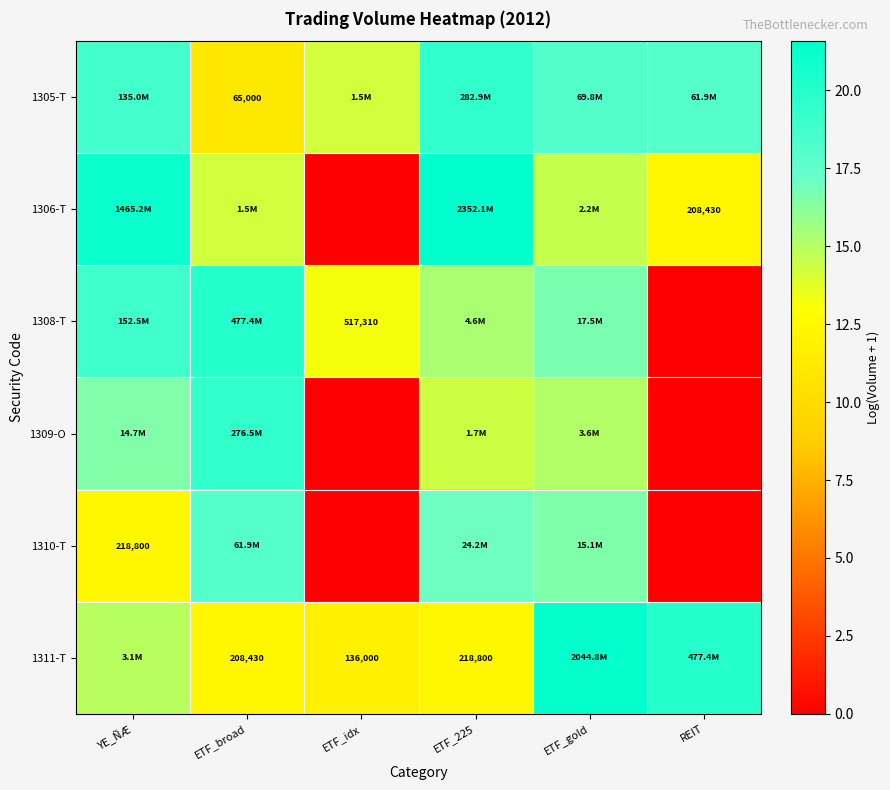

What is the difference between the maximum and minimum values in the 1306-T series?

21.6